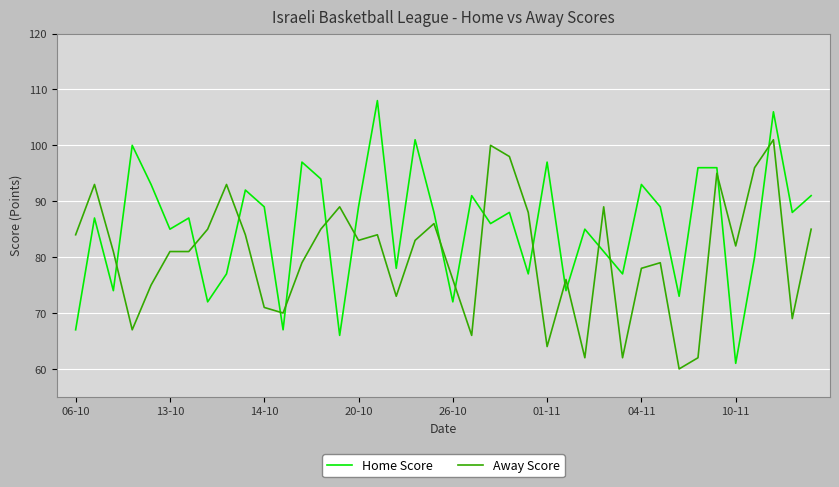

What is the difference between the maximum and second lowest values in the Away Score series?

39